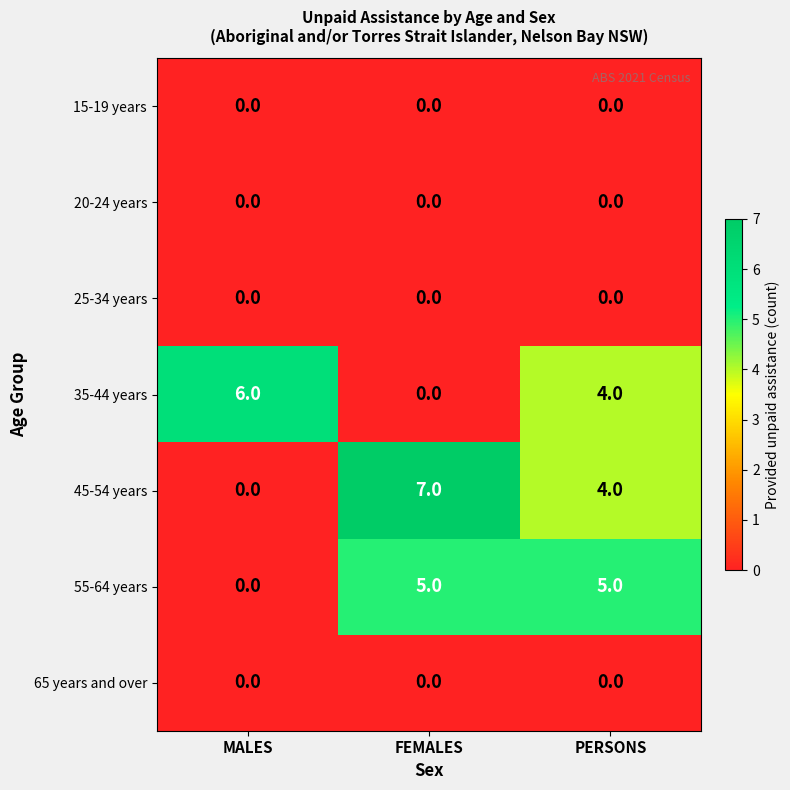

Which series has the largest range (max minus min)?

45-54 years